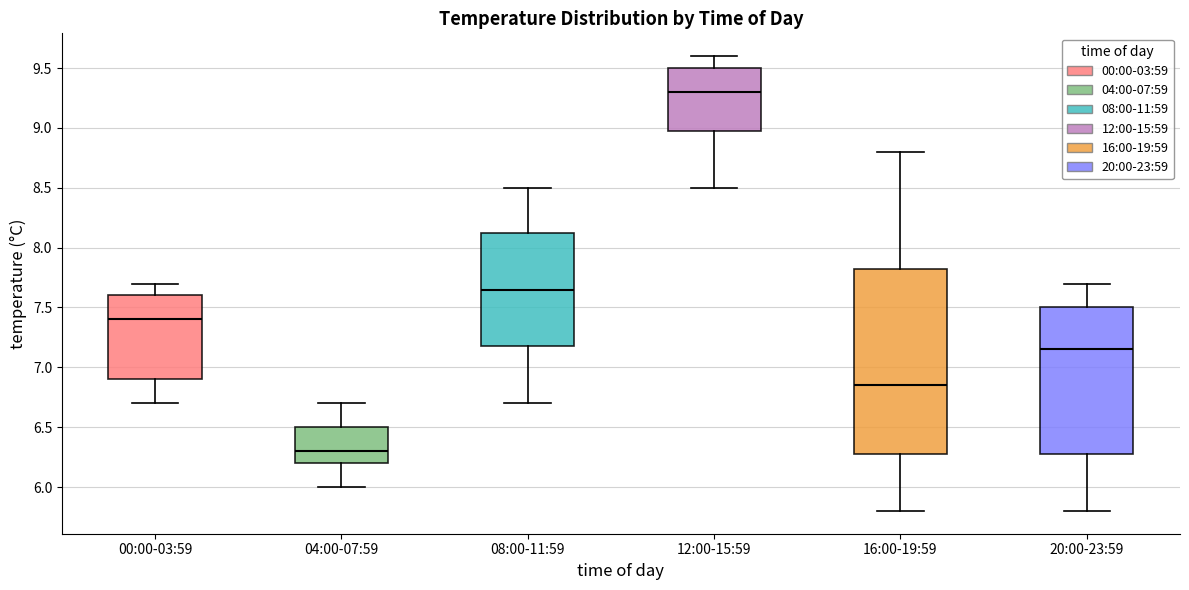

Which box has the highest median line?

12:00-15:59